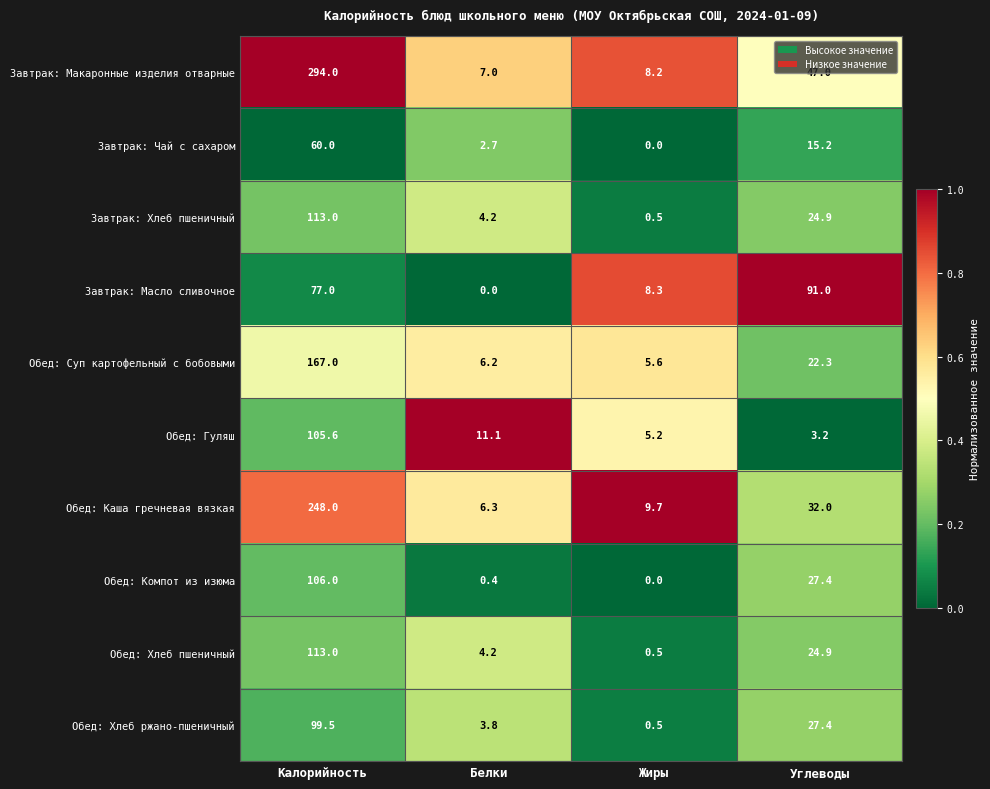

Is the value of Завтрак: Чай с сахаром at Углеводы greater than the value of Обед: Каша гречневая вязкая at Белки?

Yes